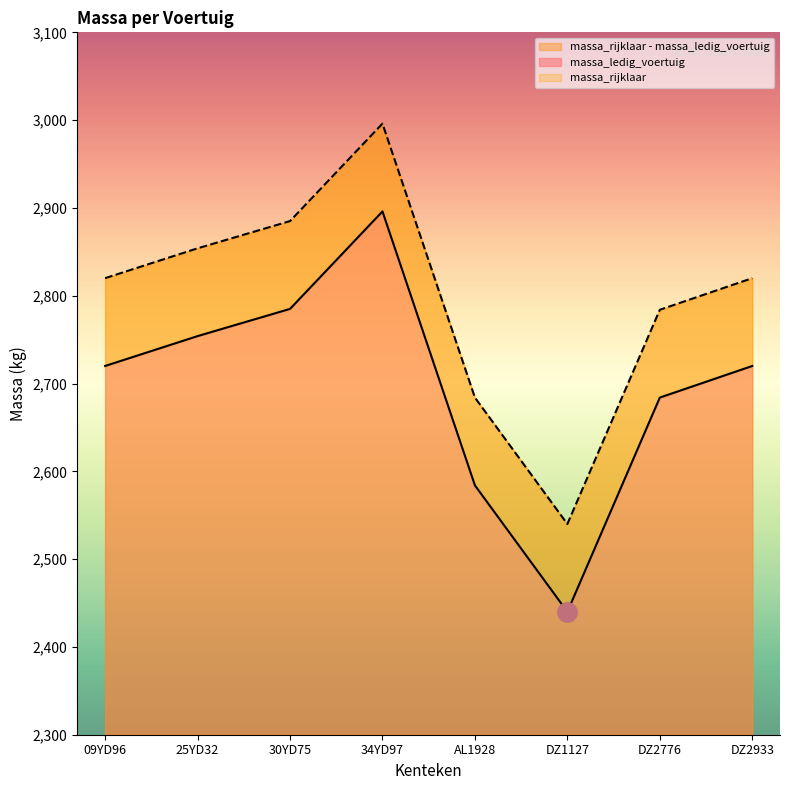

True or false: massa_rijklaar and massa_ledig_voertuig intersect in this chart.

False